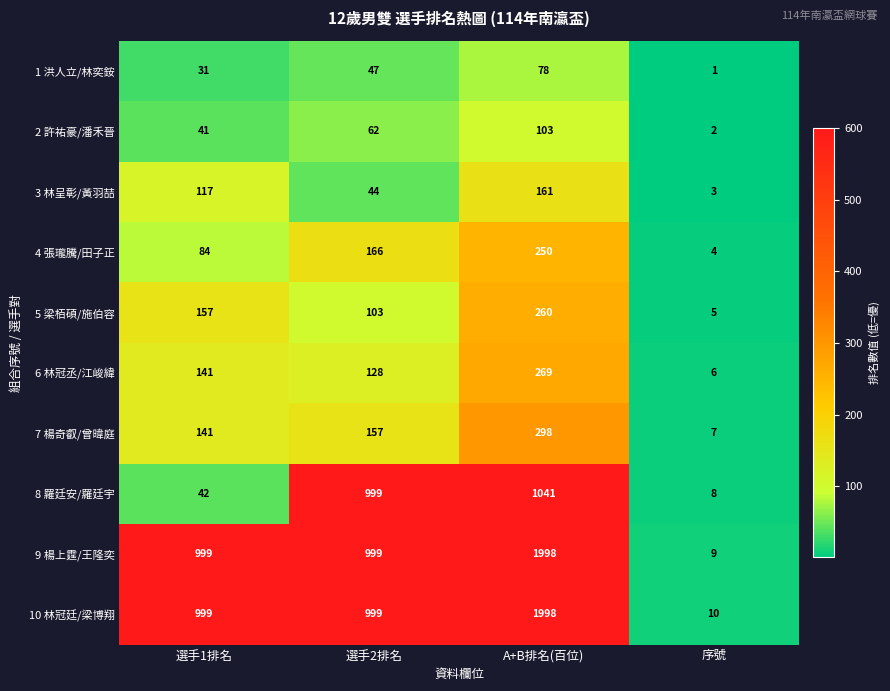

List the labels in order of 4 張瓏騰/田子正 value, largest first.

A+B排名(百位), 選手2排名, 選手1排名, 序號